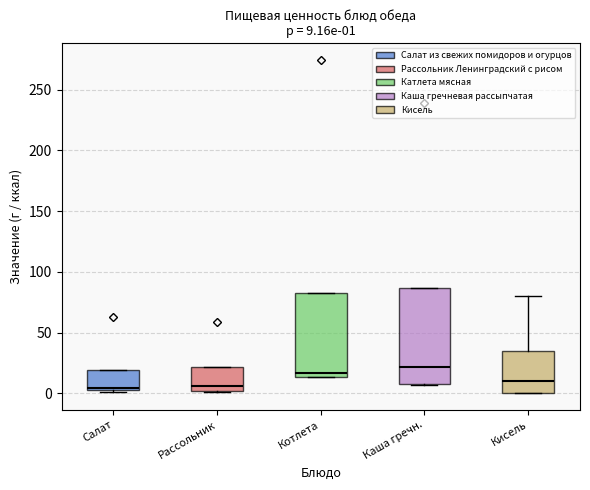

Which box has the highest median line?

Каша гречн.